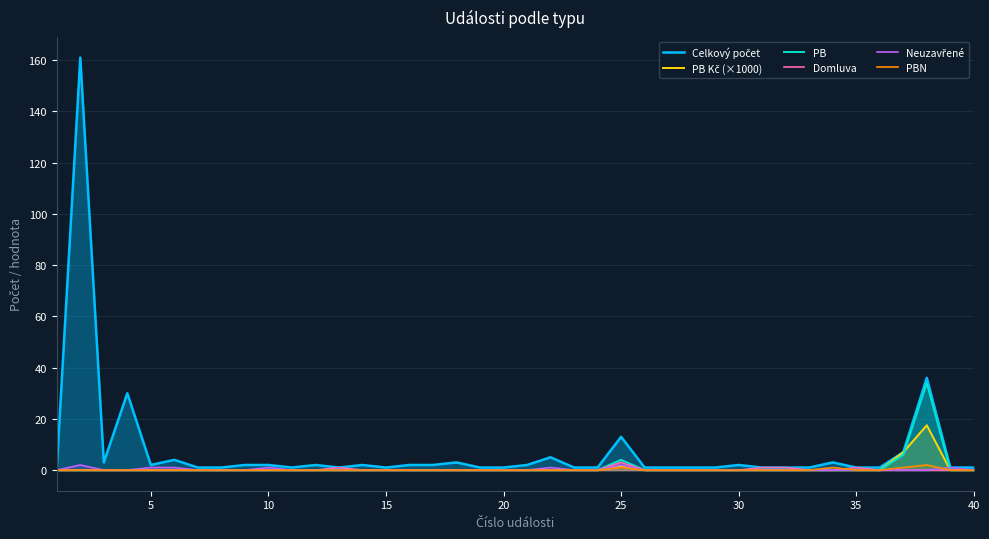

How many data points does each series have?

40